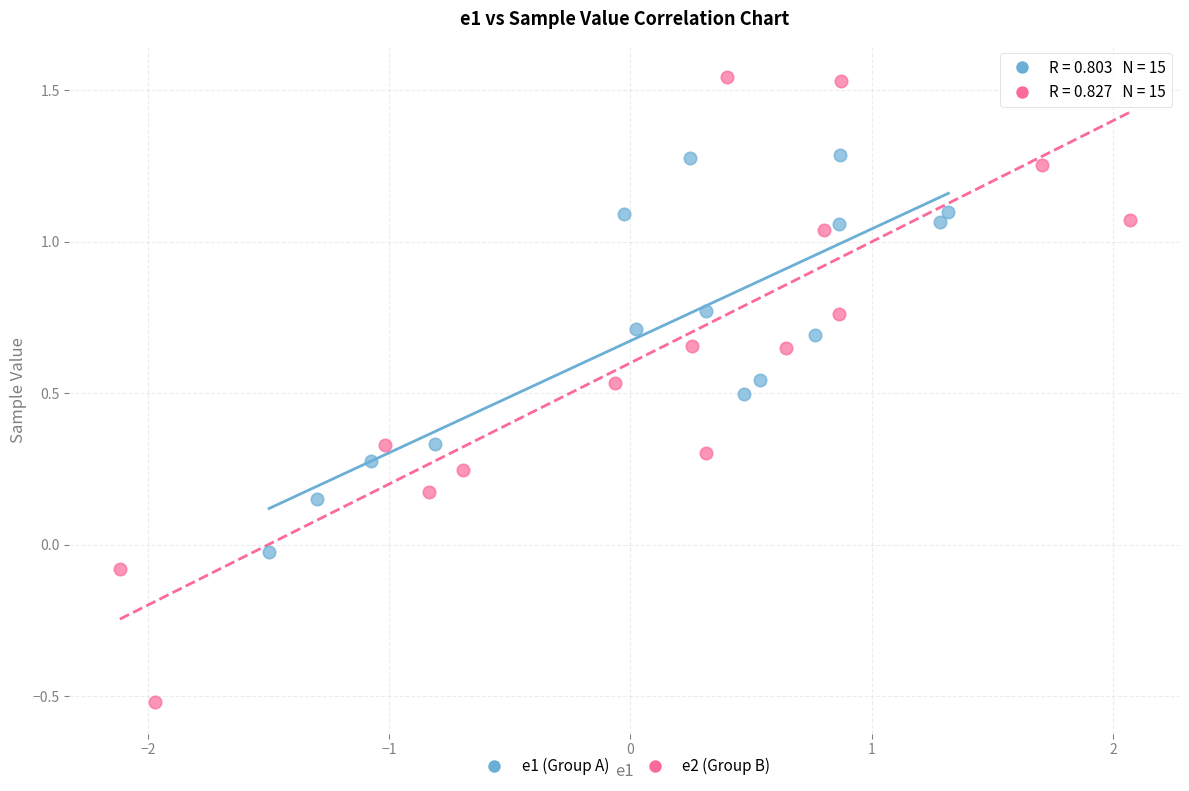

Which series has the largest Y range (max minus min)?

e2 (Group B)